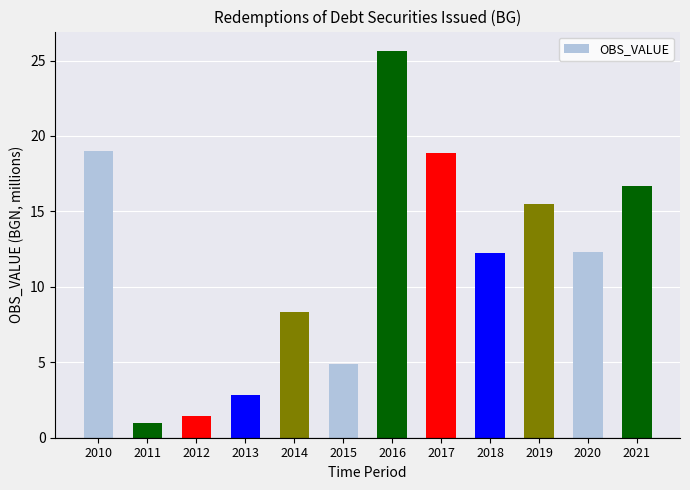

True or false: the data shows 4.9 at 2015.

True